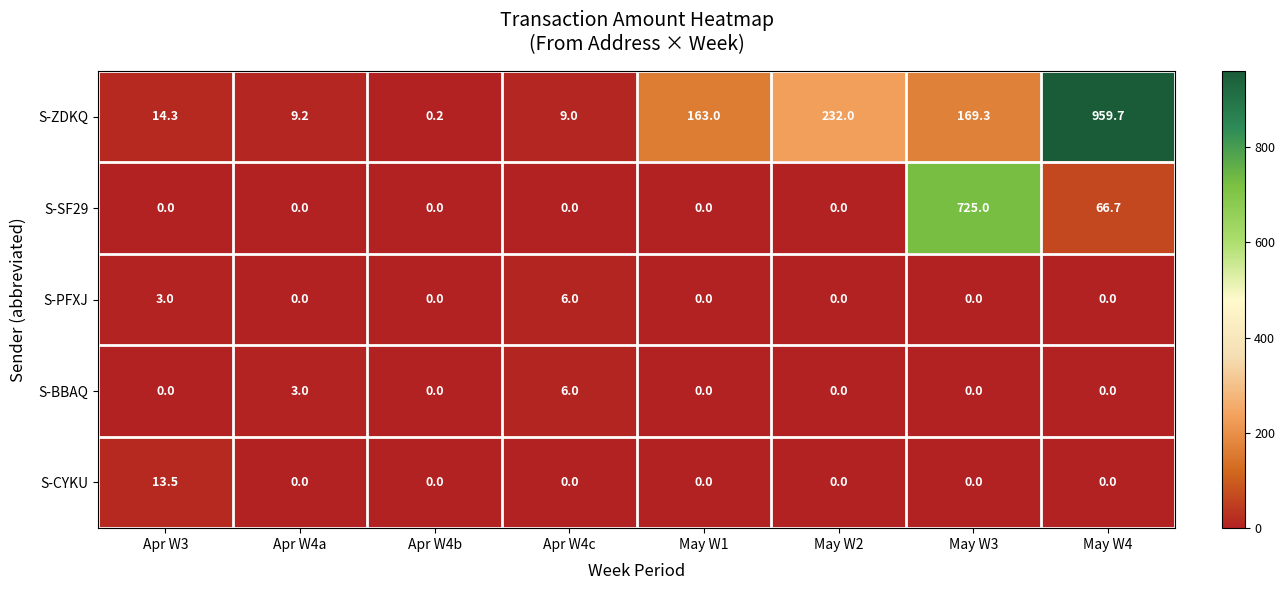

What is the highest value of the S-ZDKQ series?

959.7